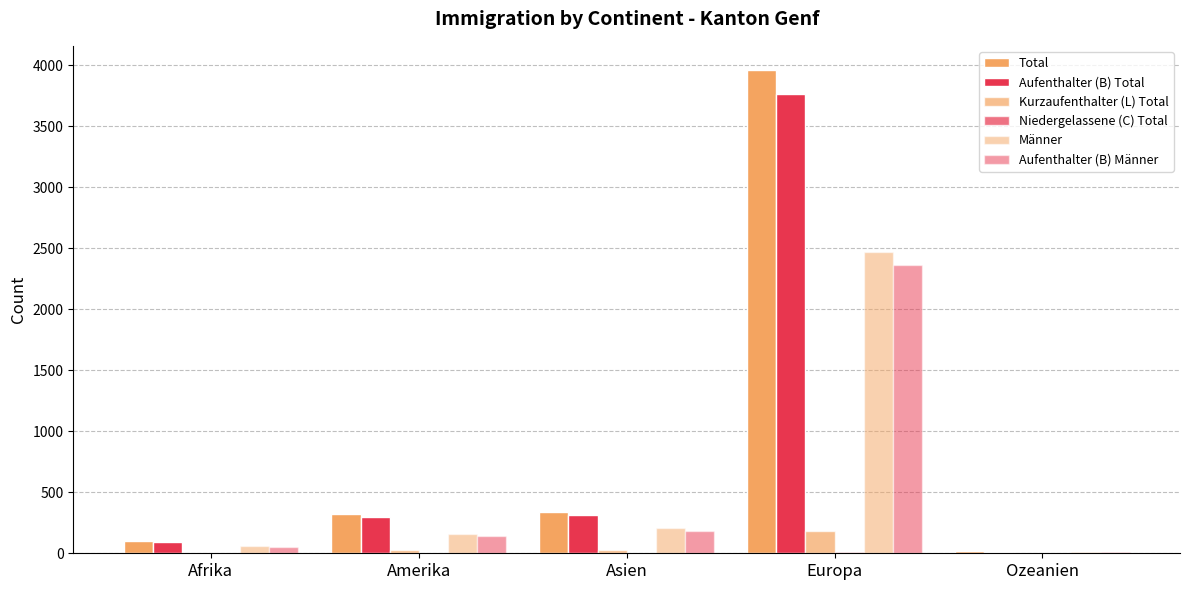

How many groups of bars are there?

5